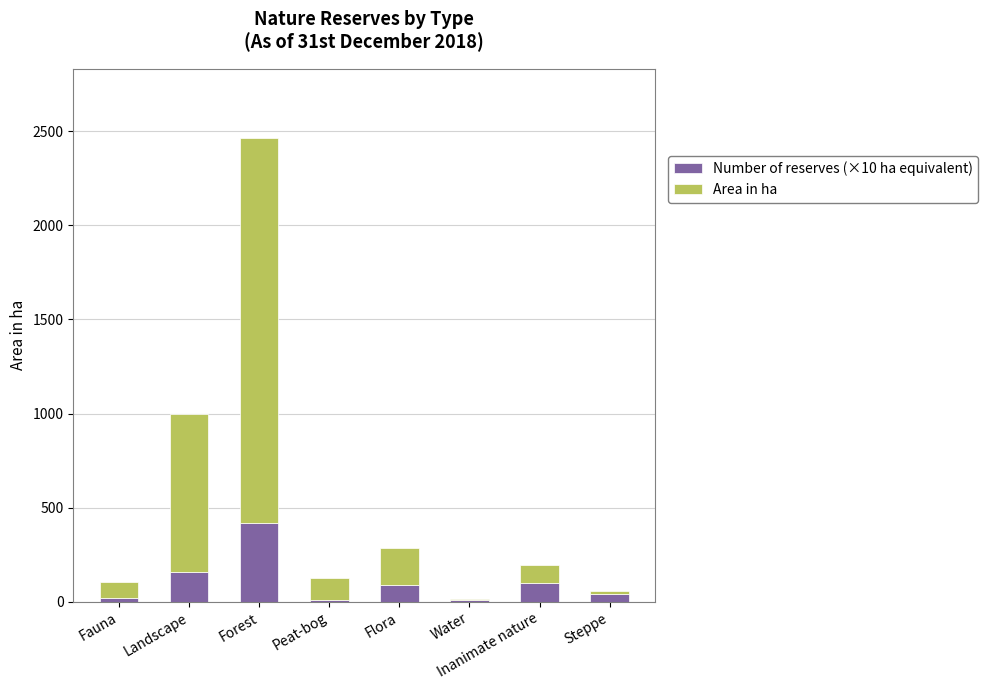

What is the sum of all Number of reserves (×10 ha equivalent) values?

850.0